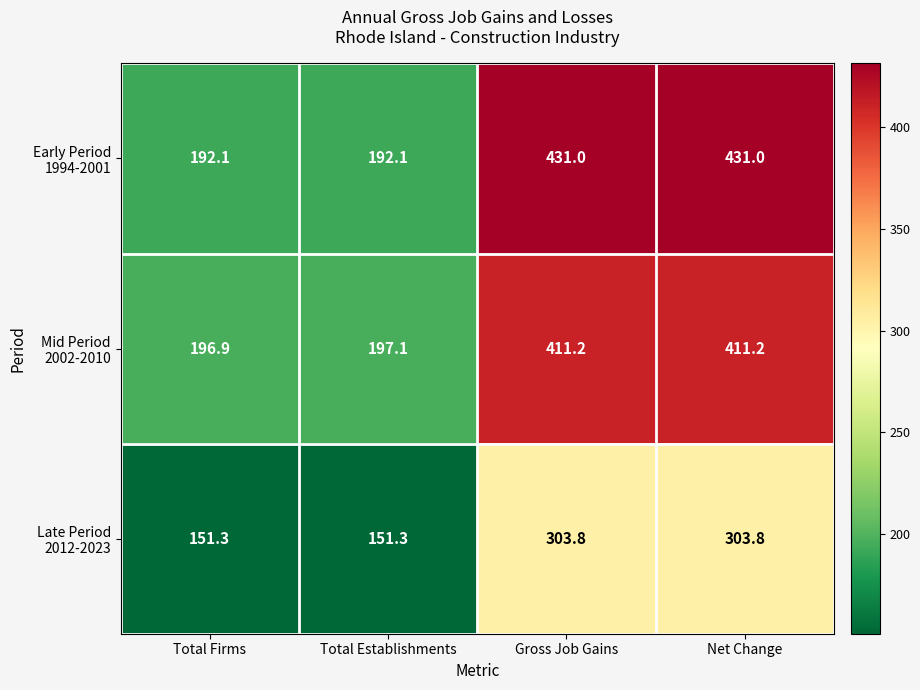

What is the difference between the highest and lowest values at Gross Job Gains?

127.2